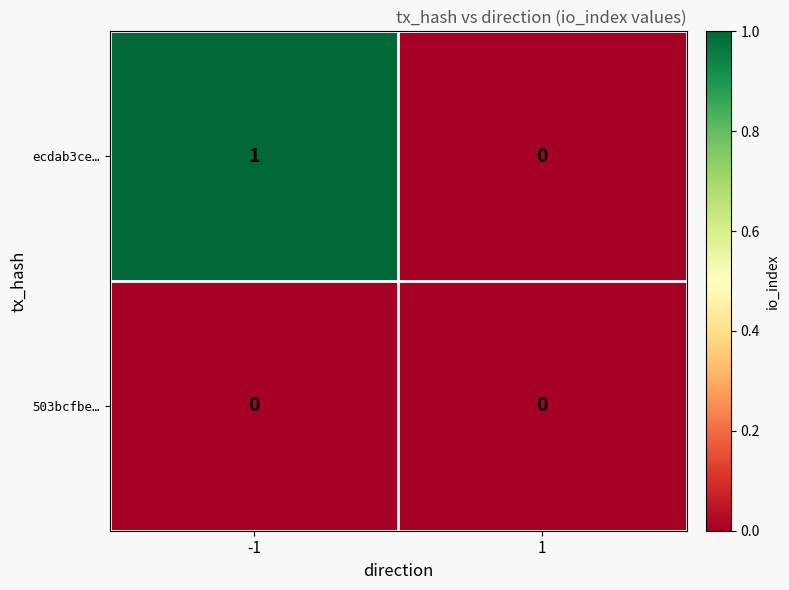

Is it true that ecdab3ce… equals -1 at 1?

False